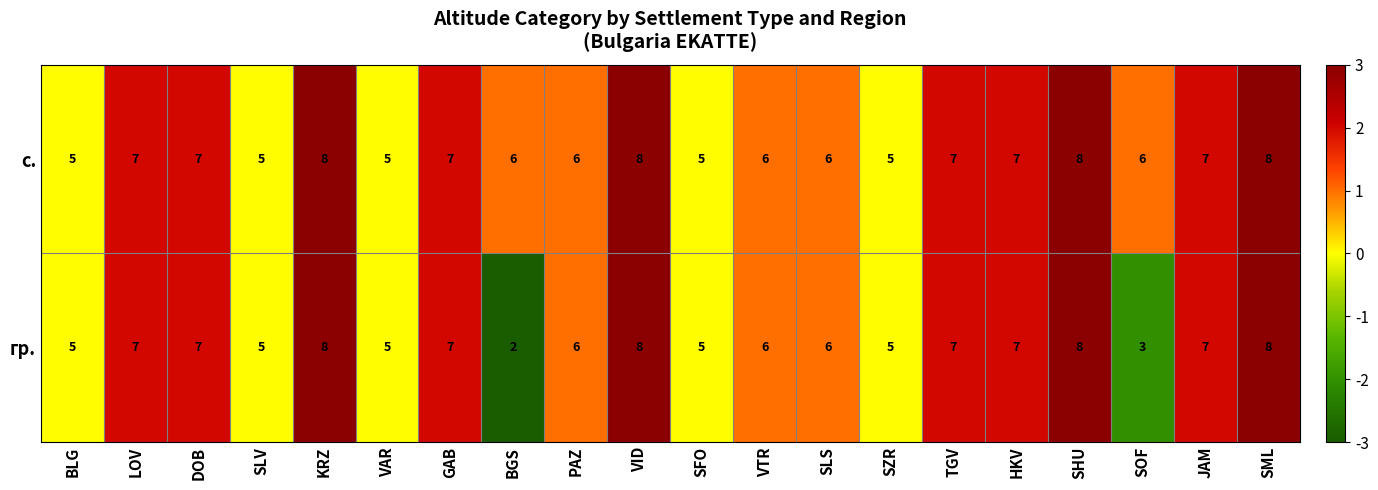

At how many categories does at least one series exceed 2?

20